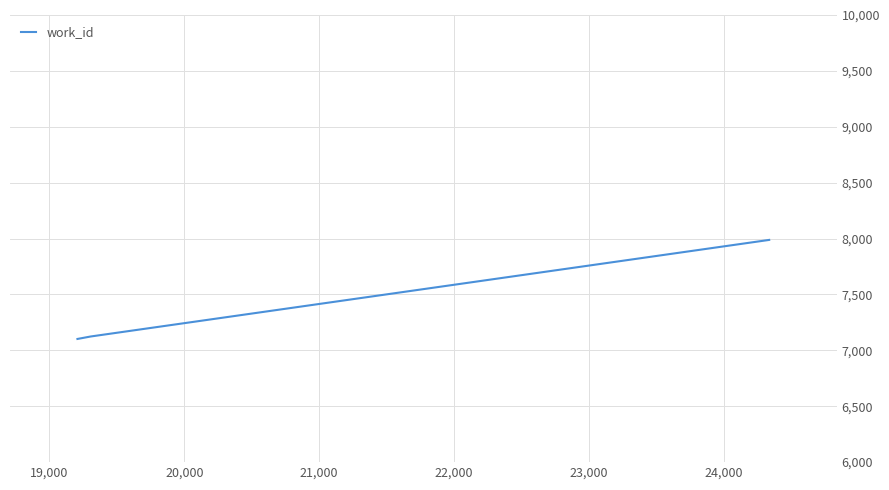

What is the sum of all values?

22214